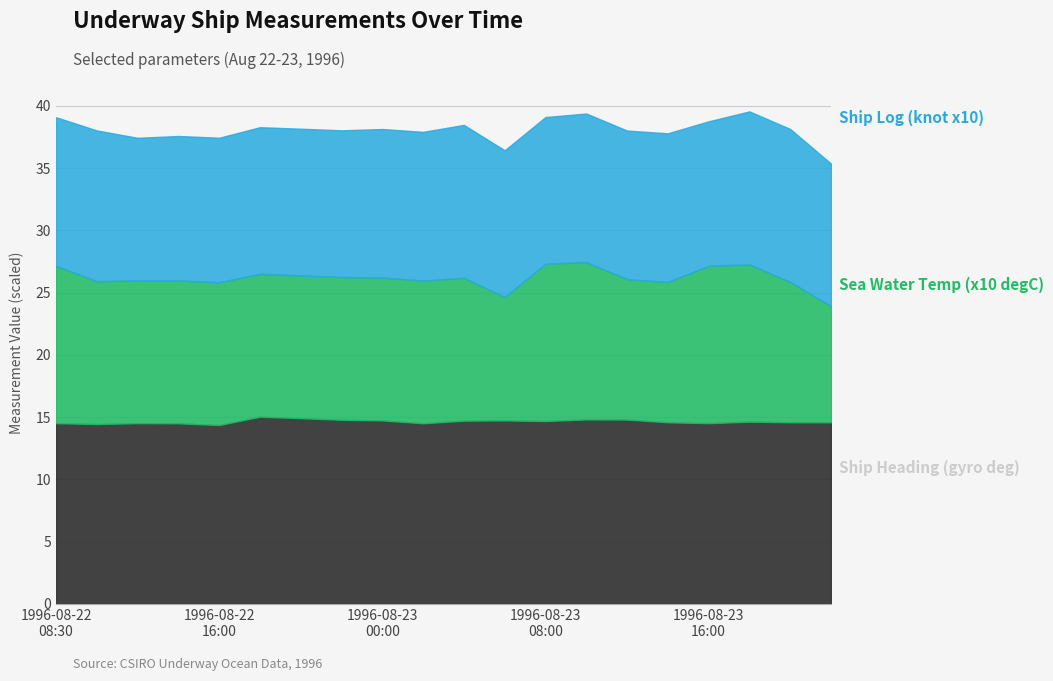

True or false: Sea Water Temp (x10 degC) and Ship Heading (gyro deg) cross at least once.

False